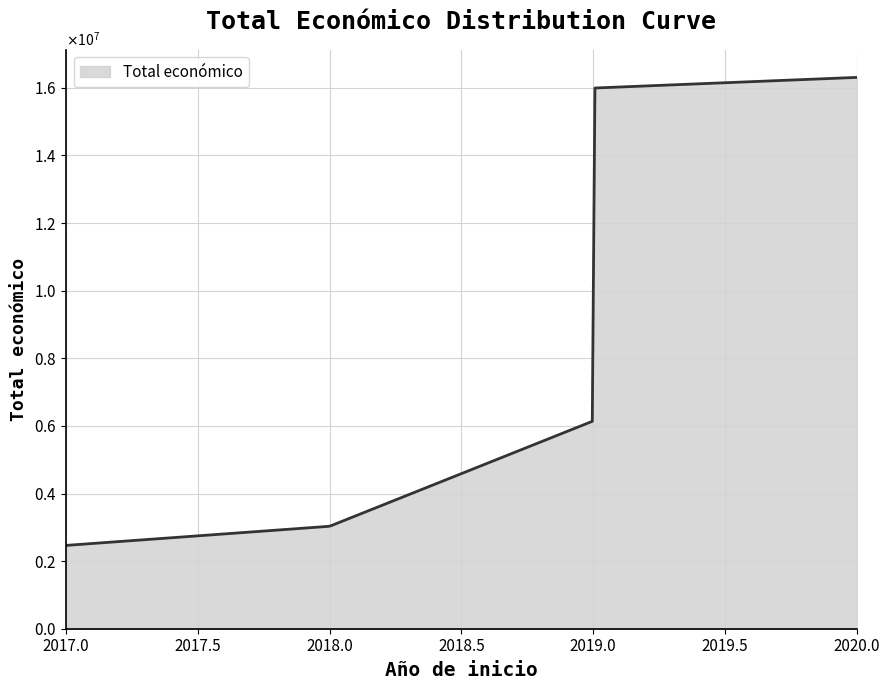

Does the chart have visible grid lines?

Yes